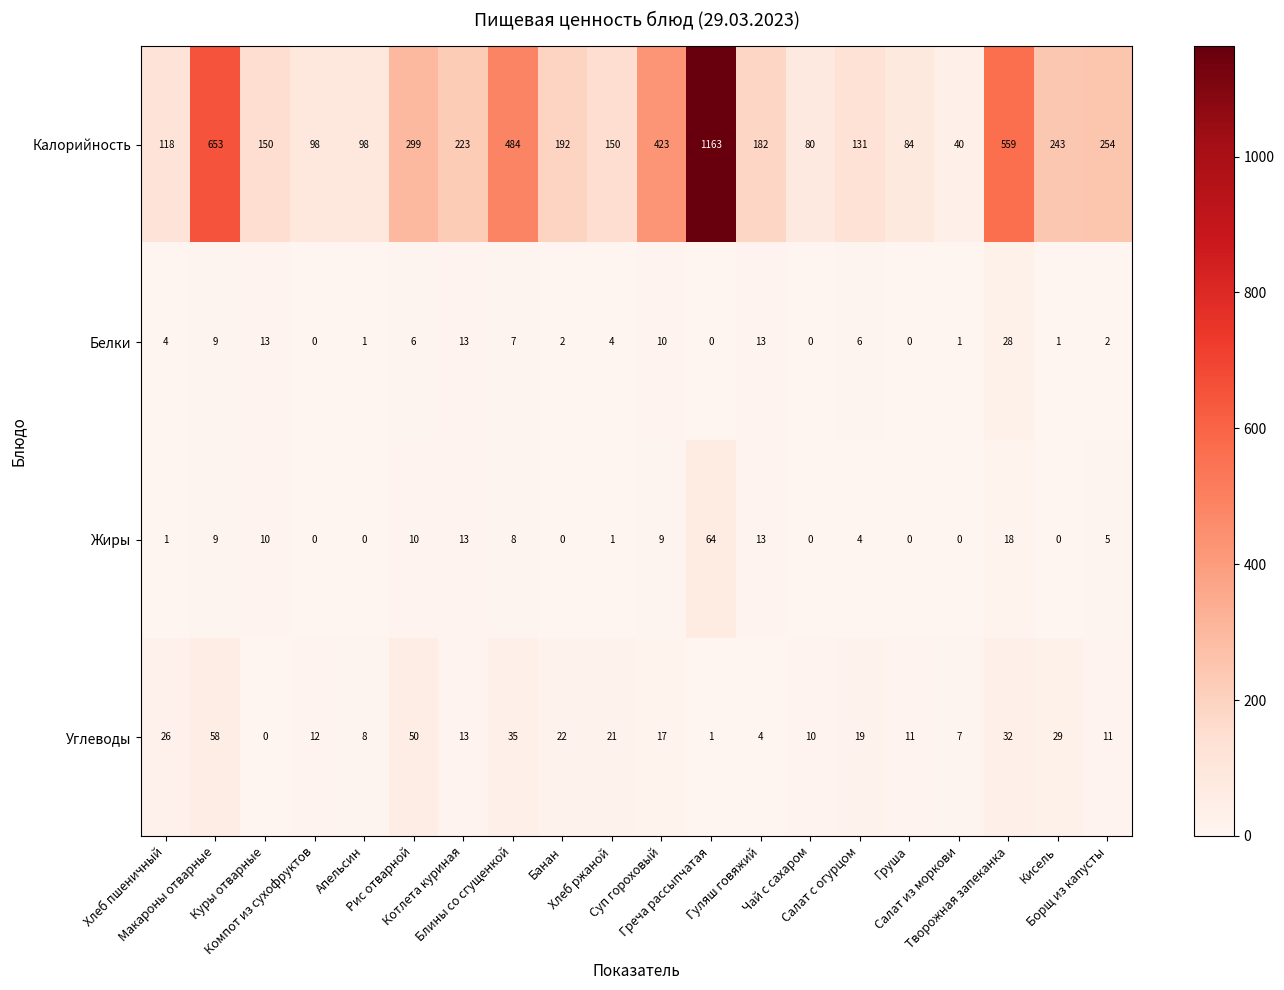

What is the highest value of the Белки series?

28